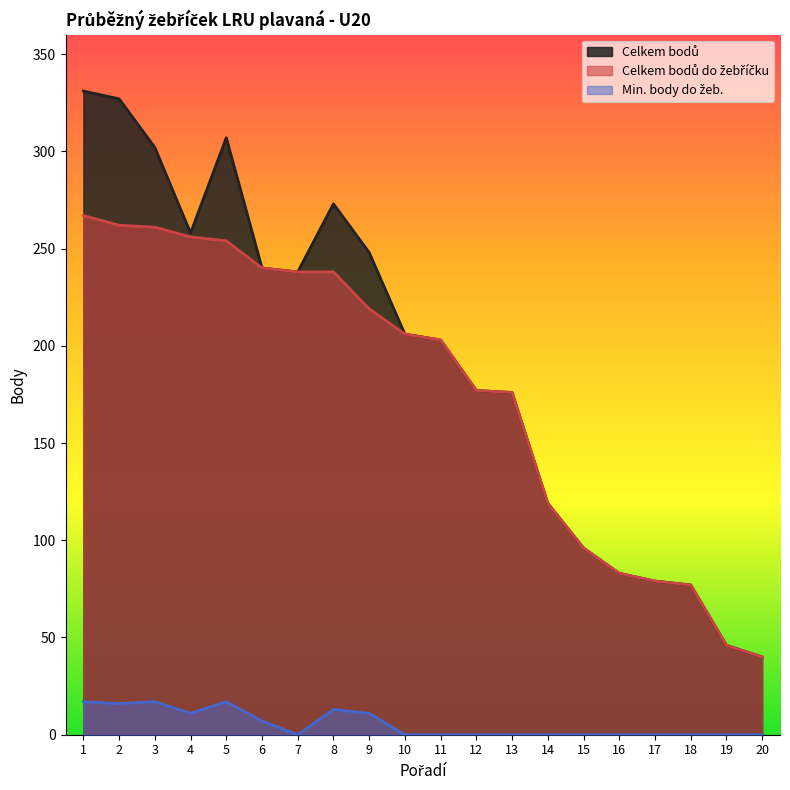

Reading left to right, list all the values displayed in this chart.

Celkem bodů: 1=331	2=327	3=302	4=258	5=307	6=240	7=238	8=273	9=248	10=206	11=203	12=177	13=176	14=119	15=96	16=83	17=79	18=77	19=46	20=40
Celkem bodů do žebříčku: 1=267	2=262	3=261	4=256	5=254	6=240	7=238	8=238	9=219	10=206	11=203	12=177	13=176	14=119	15=96	16=83	17=79	18=77	19=46	20=40
Min. body do žeb.: 1=17	2=16	3=17	4=11	5=17	6=7	7=0	8=13	9=11	10=0	11=0	12=0	13=0	14=0	15=0	16=0	17=0	18=0	19=0	20=0